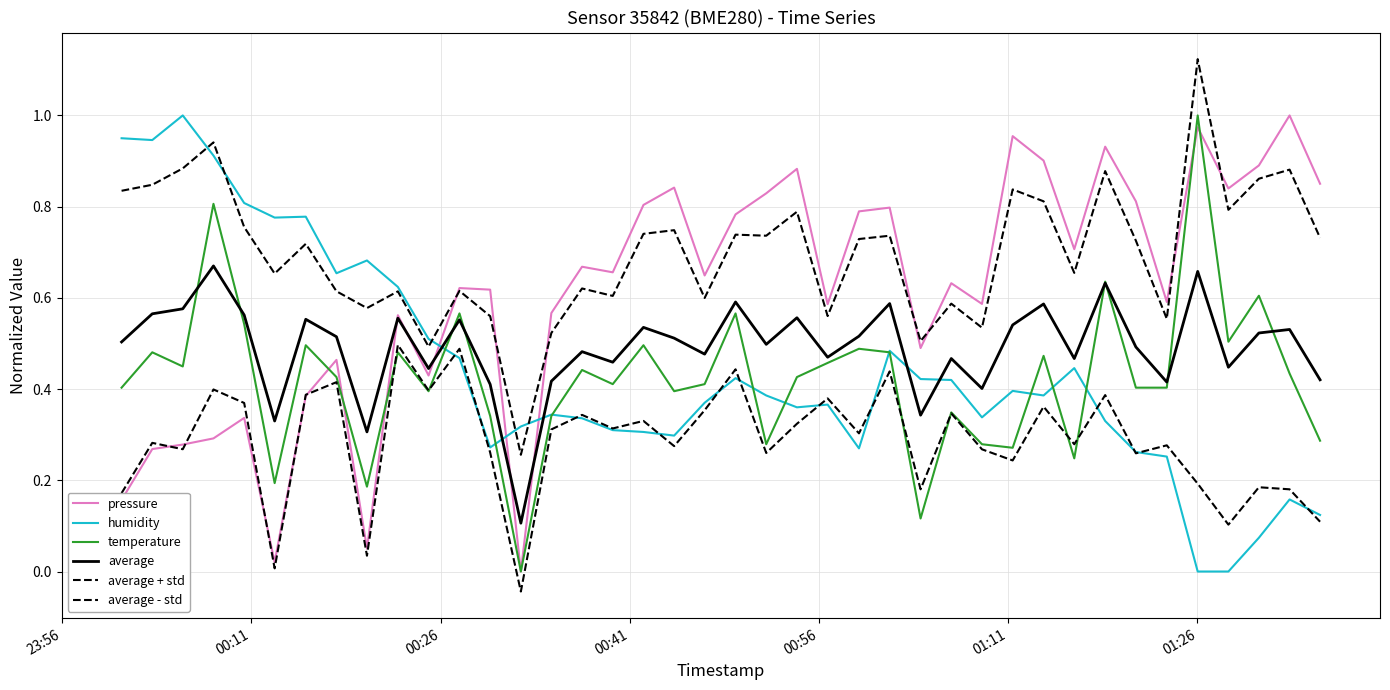

Count the number of data series in this chart.

6